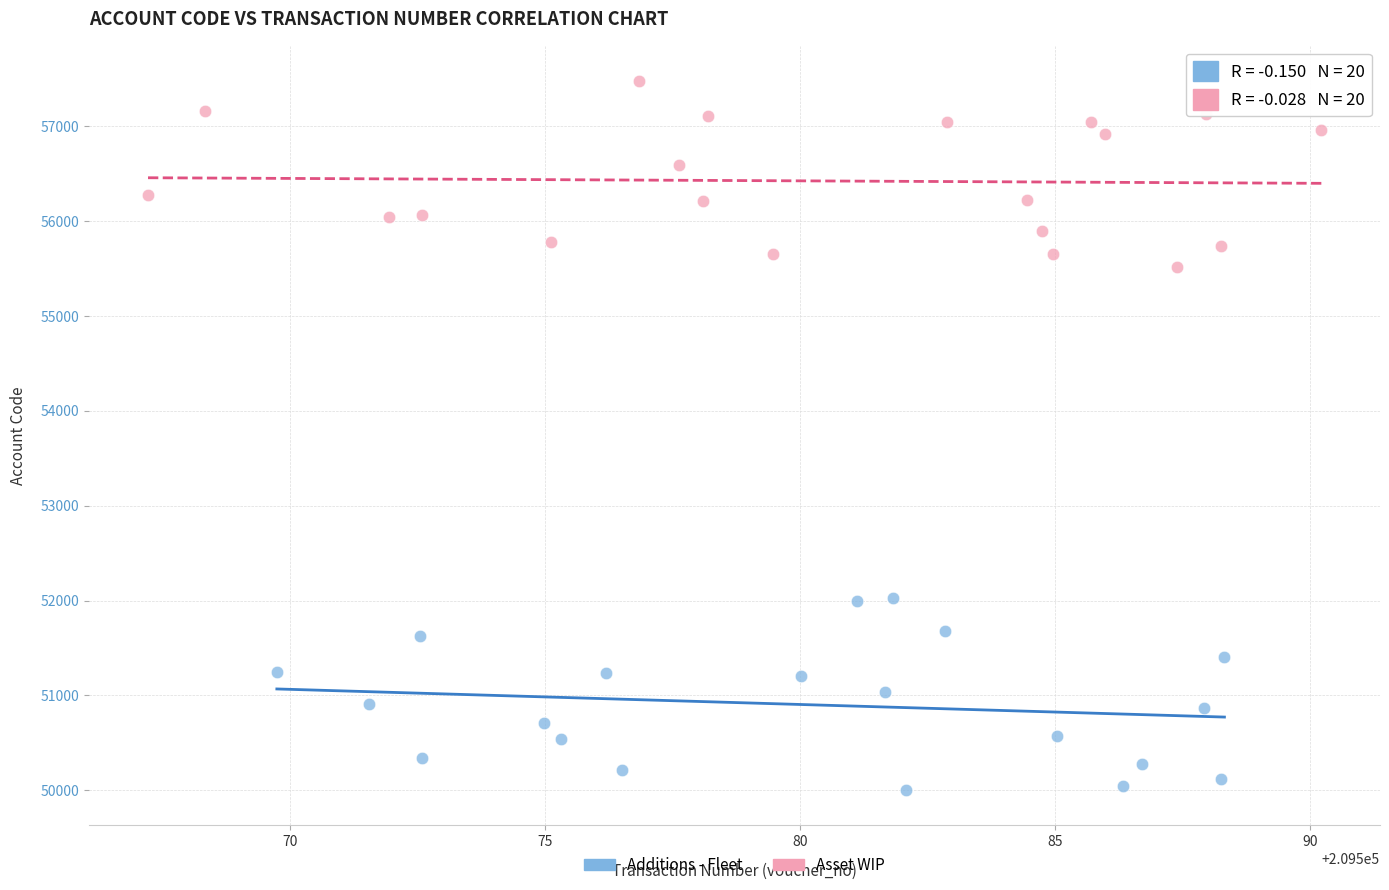

Which series reaches the minimum Y coordinate?

Additions - Fleet